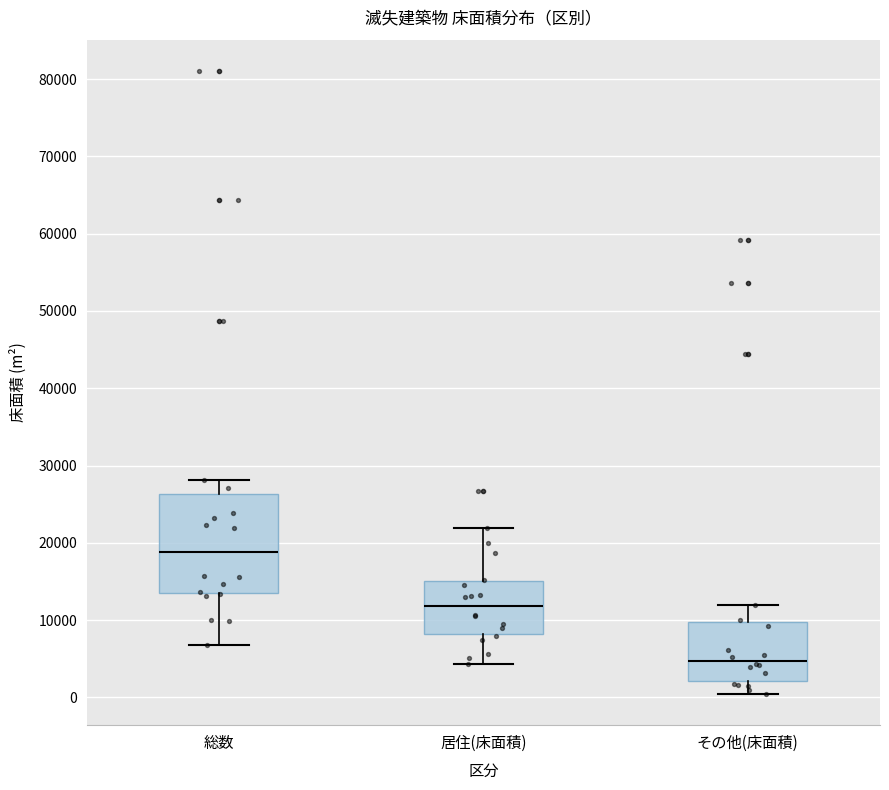

Which box is the tallest, from its lower edge to its upper edge?

総数